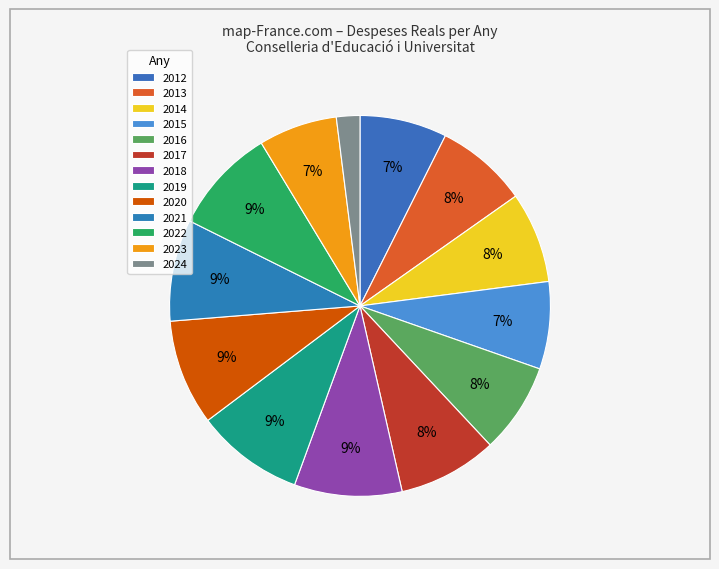

Do 2023 and 2021 together represent more than half of the pie?

No